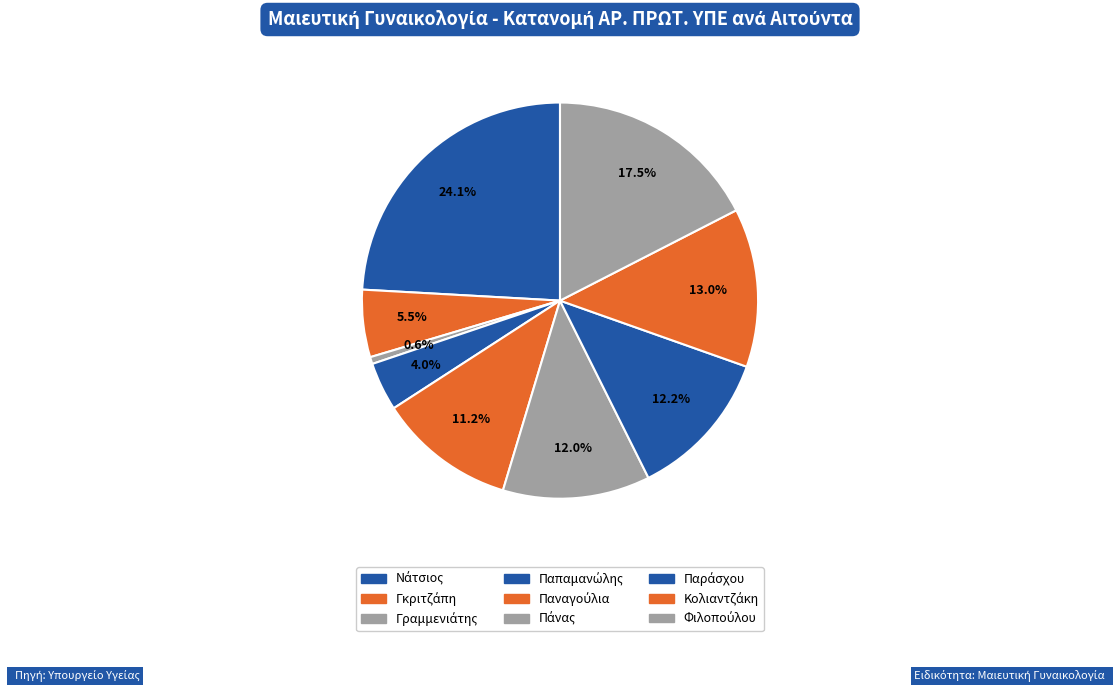

To the nearest percent, what is the average slice percentage?

11%